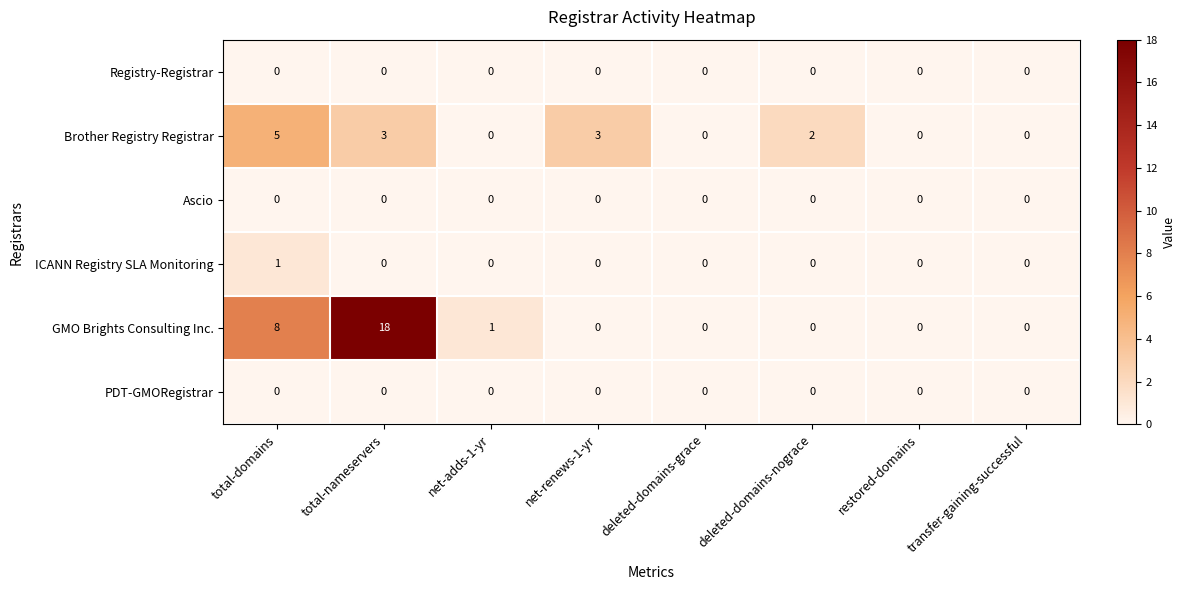

At how many categories does at least one series exceed 11?

1